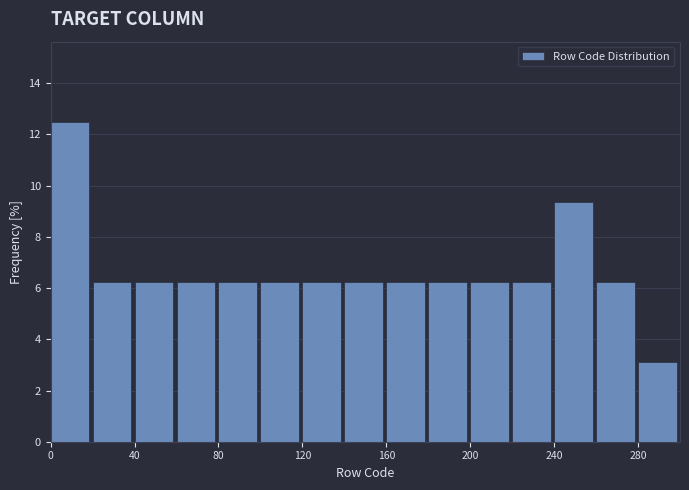

Over which range of the x-axis is the bar tallest?

0 to 20